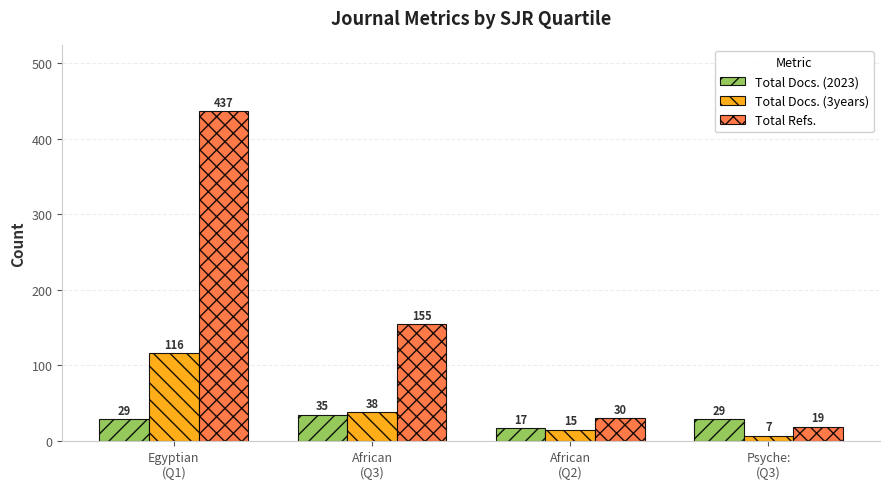

At which label does Total Docs. (3years) reach its peak?

Egyptian
(Q1)